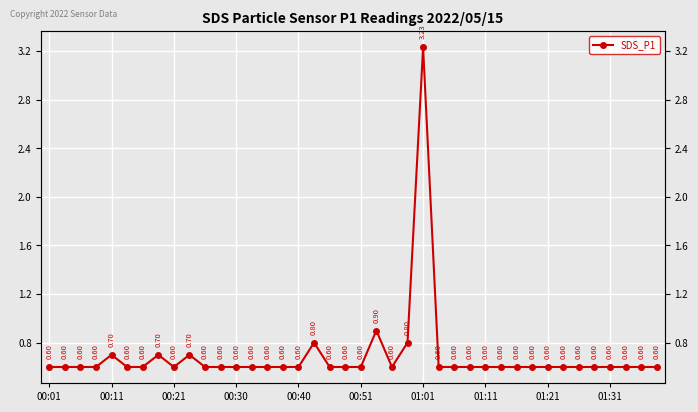

What is the sum of all values?

27.6